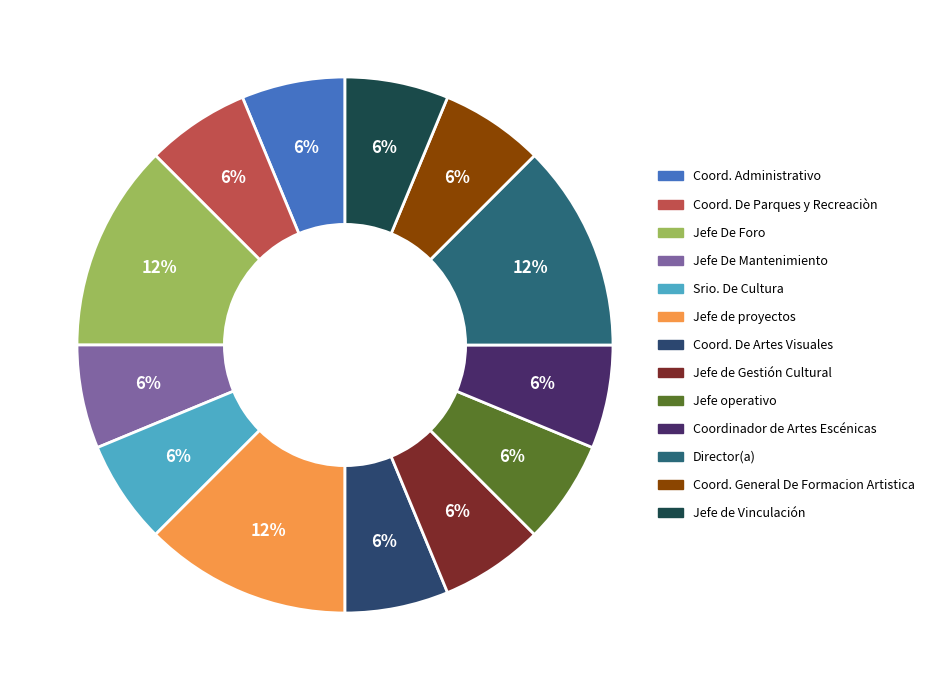

What is the change in value from Coord. De Parques y Recreaciòn to Jefe de proyectos?

+1